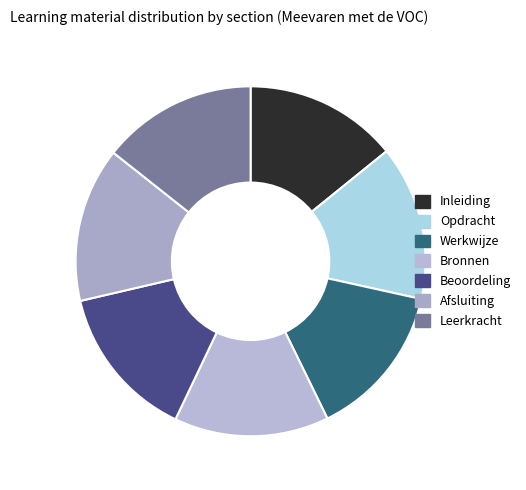

How many segments does this pie chart have?

7